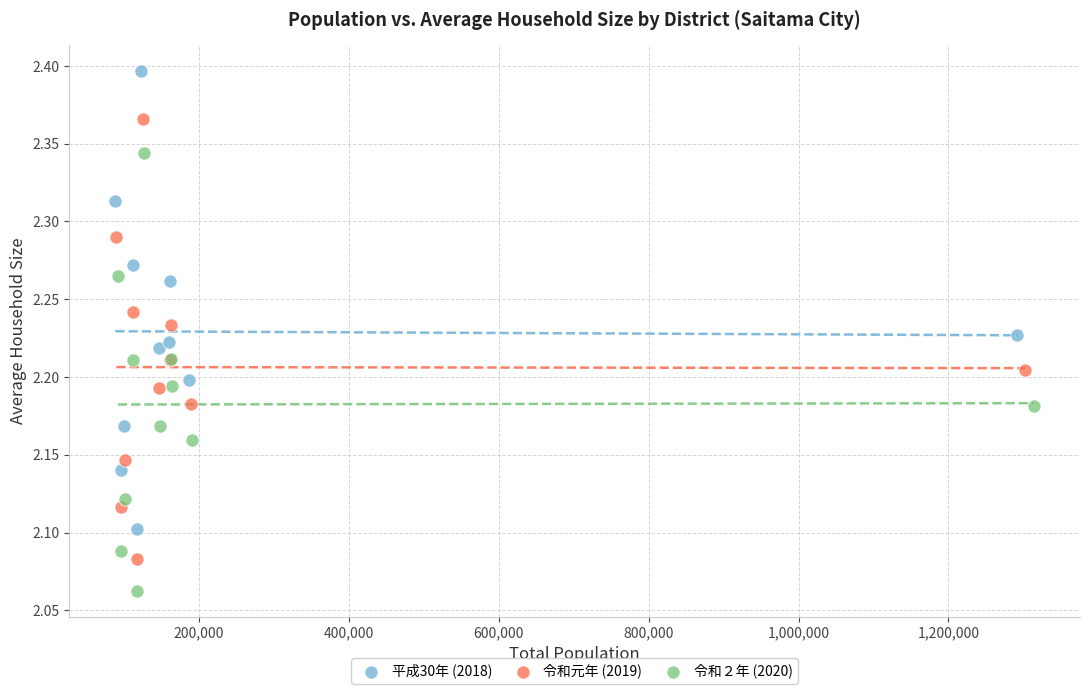

Which series reaches the maximum Y coordinate?

平成30年 (2018)